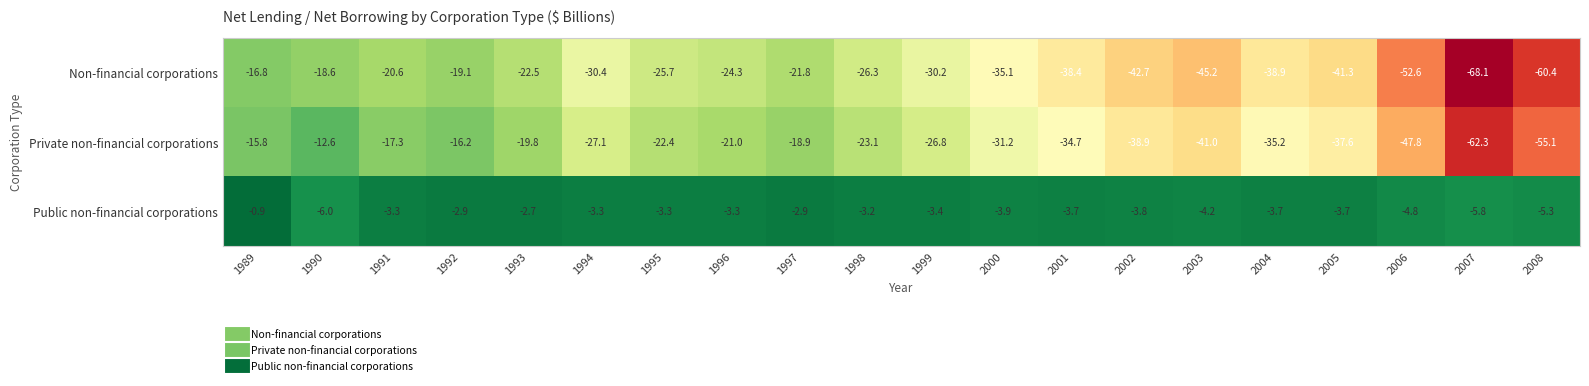

The Non-financial corporations series shows -38.4 at 2001. True or false?

True